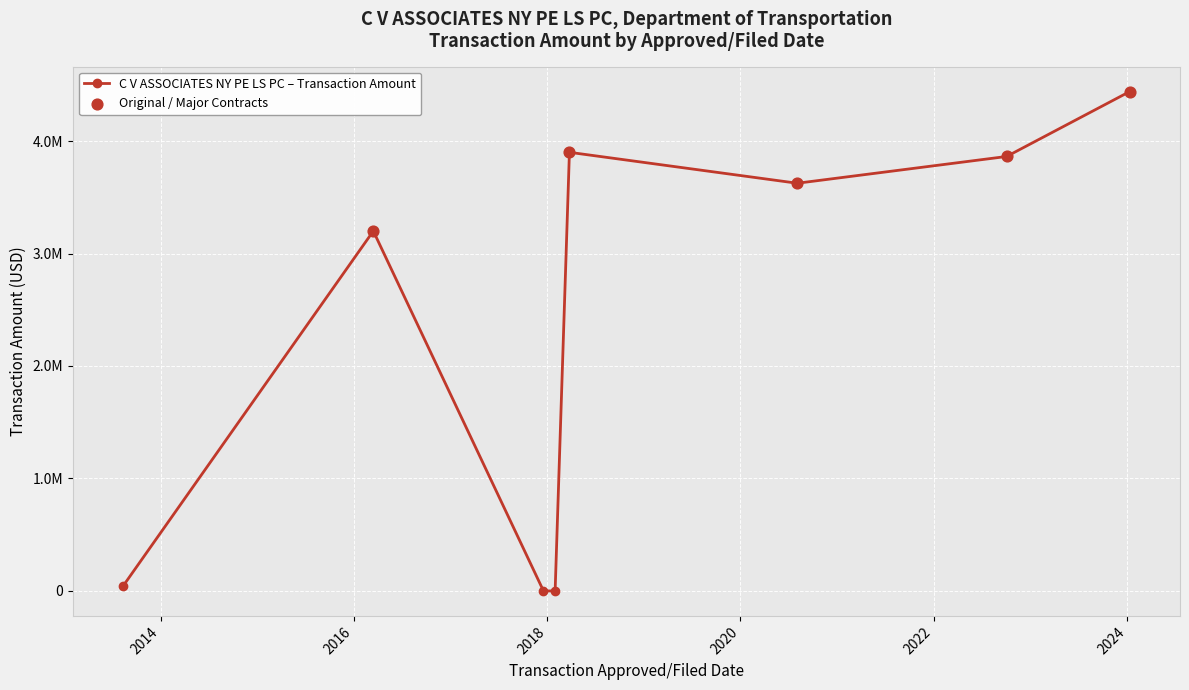

Is this an area chart (filled region under the line)?

No